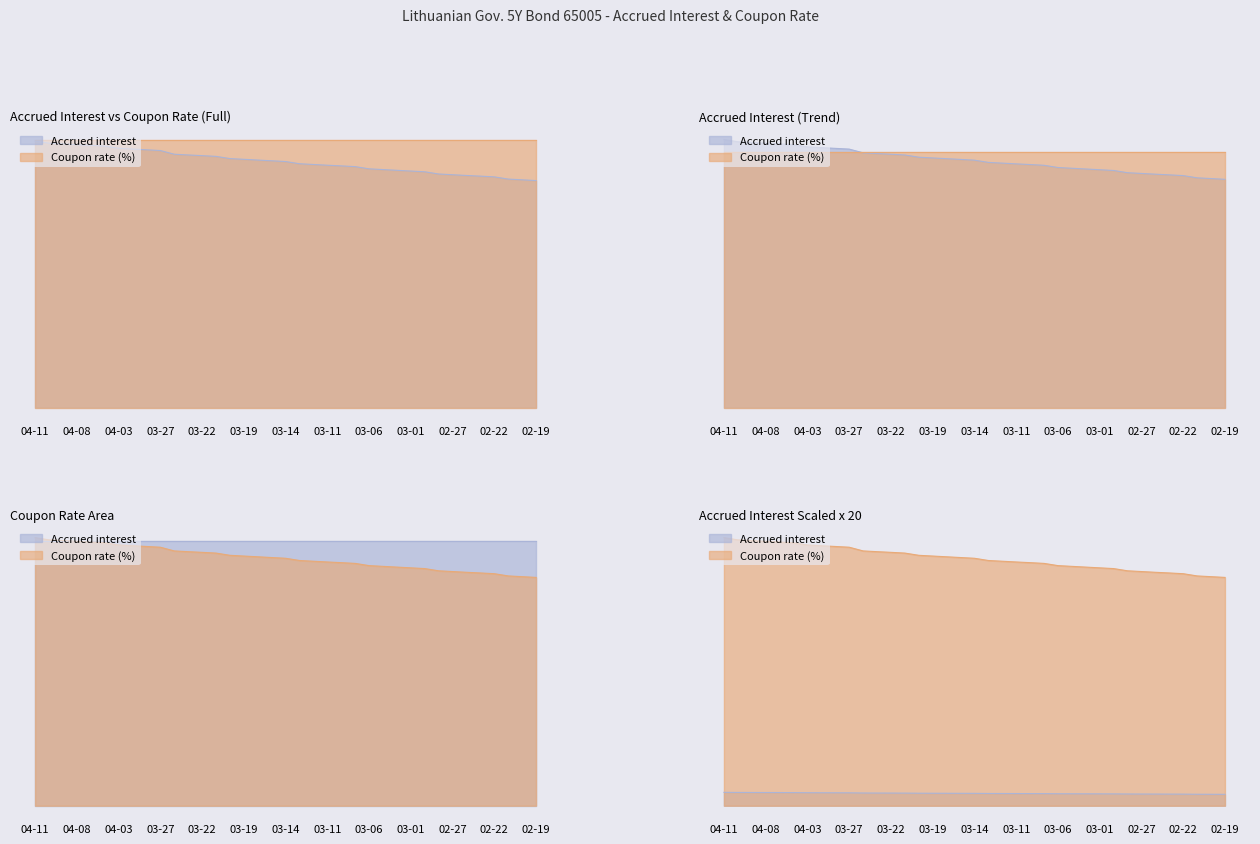

What is the greatest value displayed?

0.4